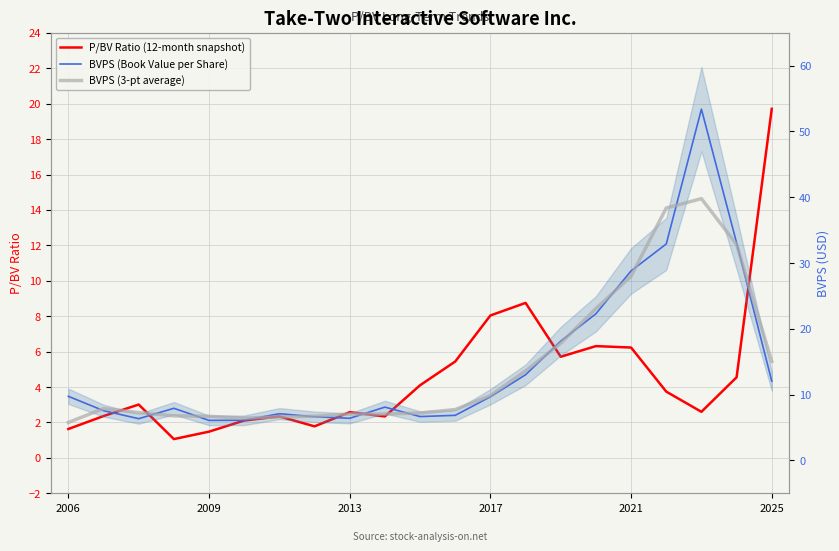

Reading left to right, transcribe all the data shown in this chart.

P/BV Ratio (12-month snapshot): 1.6	2.4	3.0	1.1	1.5	2.1	2.3	1.8	2.6	2.3	4.1	5.4	8.0	8.8	5.7	6.3	6.2	3.7	2.6	4.5	19.7
BVPS (Book Value per Share): 9.7	7.6	6.3	7.9	6.1	6.1	7.1	6.6	6.4	8.1	6.7	6.8	9.7	13.0	18.1	22.3	28.8	32.9	53.4	33.1	12.1
BVPS (3-pt average): 5.8	7.9	7.3	6.8	6.7	6.4	6.6	6.7	7.0	7.1	7.2	7.7	9.8	13.6	17.8	23.1	28.0	38.4	39.8	32.8	15.0